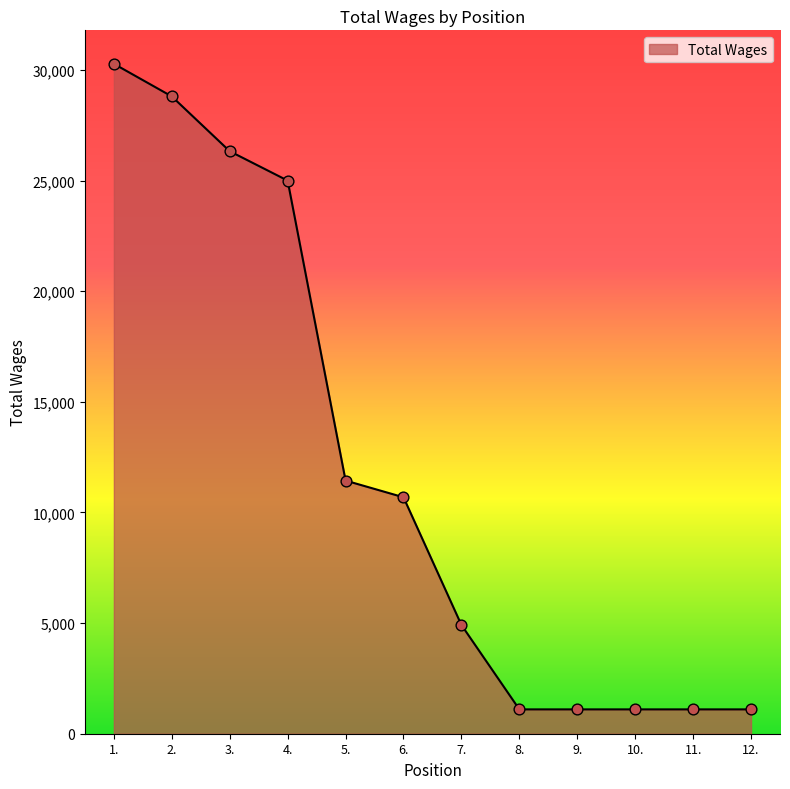

Which has a higher value, 4. or 3.?

3.